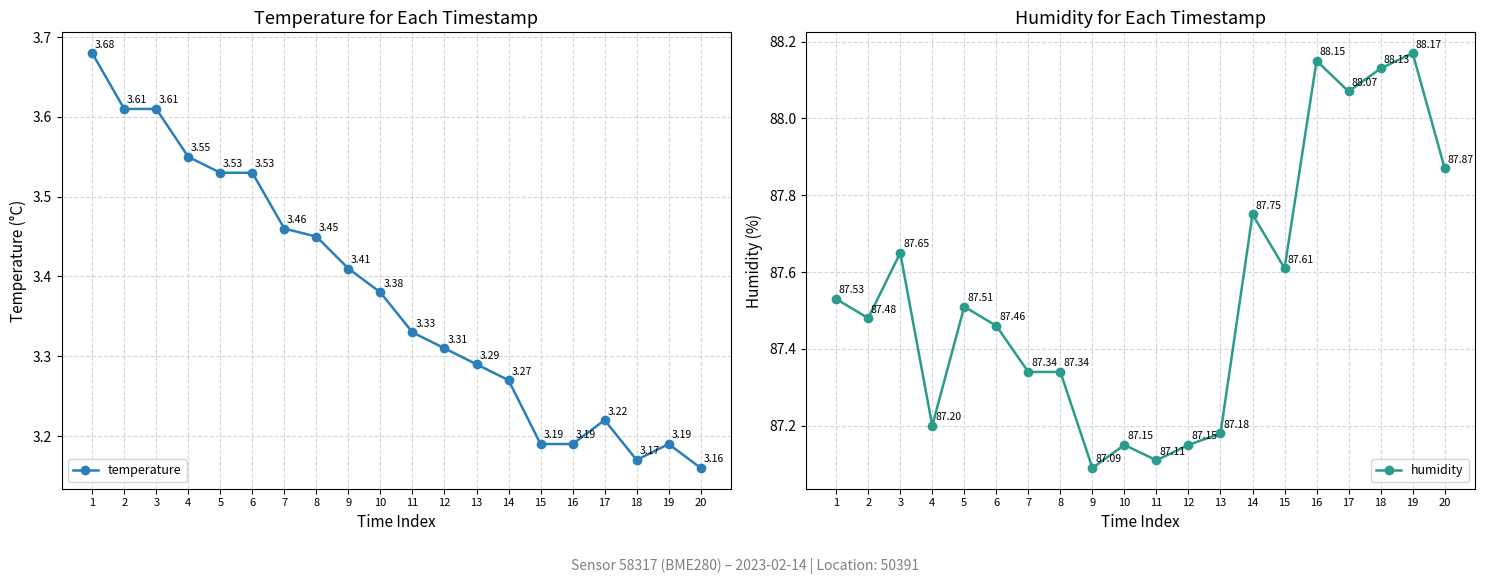

At which category does temperature reach its first local peak?

17